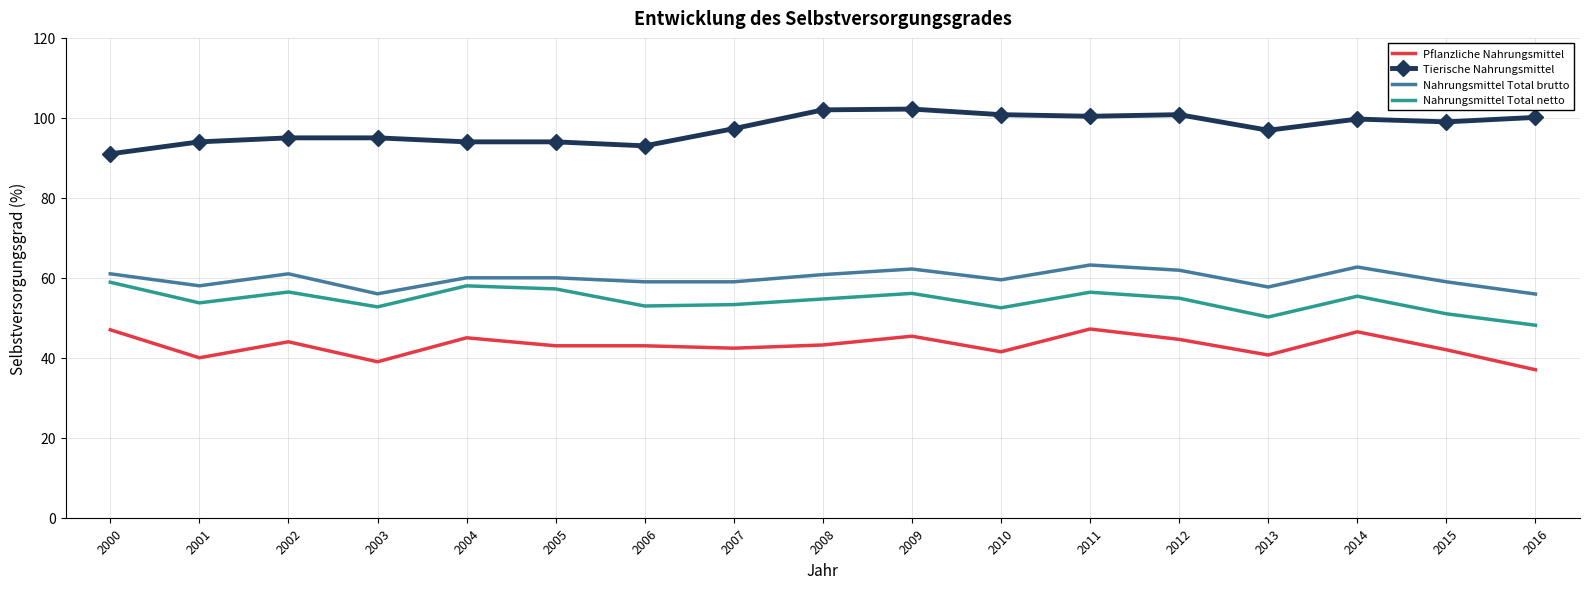

How many interior local valleys does the Nahrungsmittel Total netto series have?

5